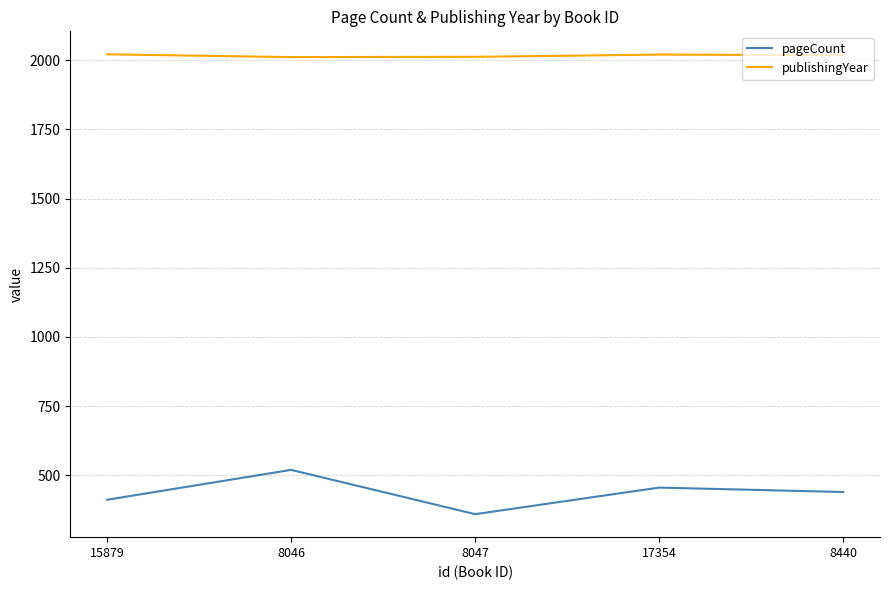

Which series has the largest total across all categories?

publishingYear